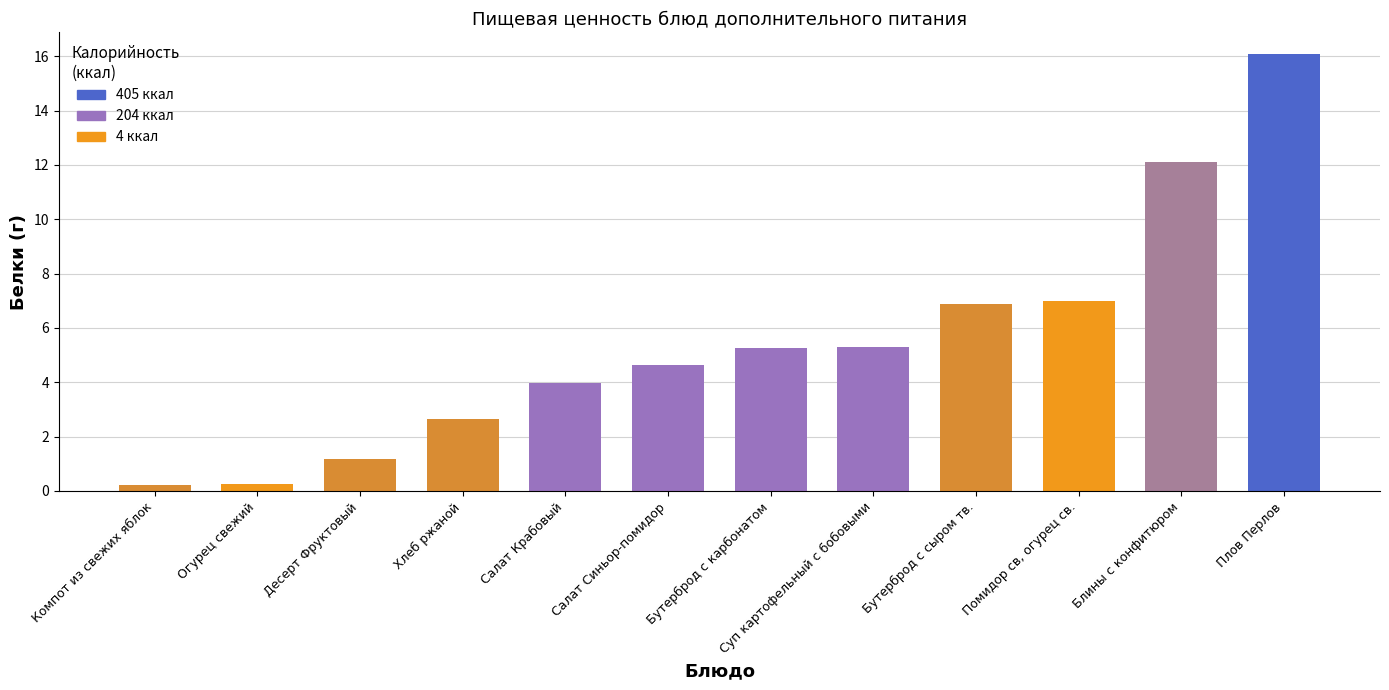

Approximately how many times larger is the value at Салат Крабовый compared to Помидор св, огурец св.?

0.6